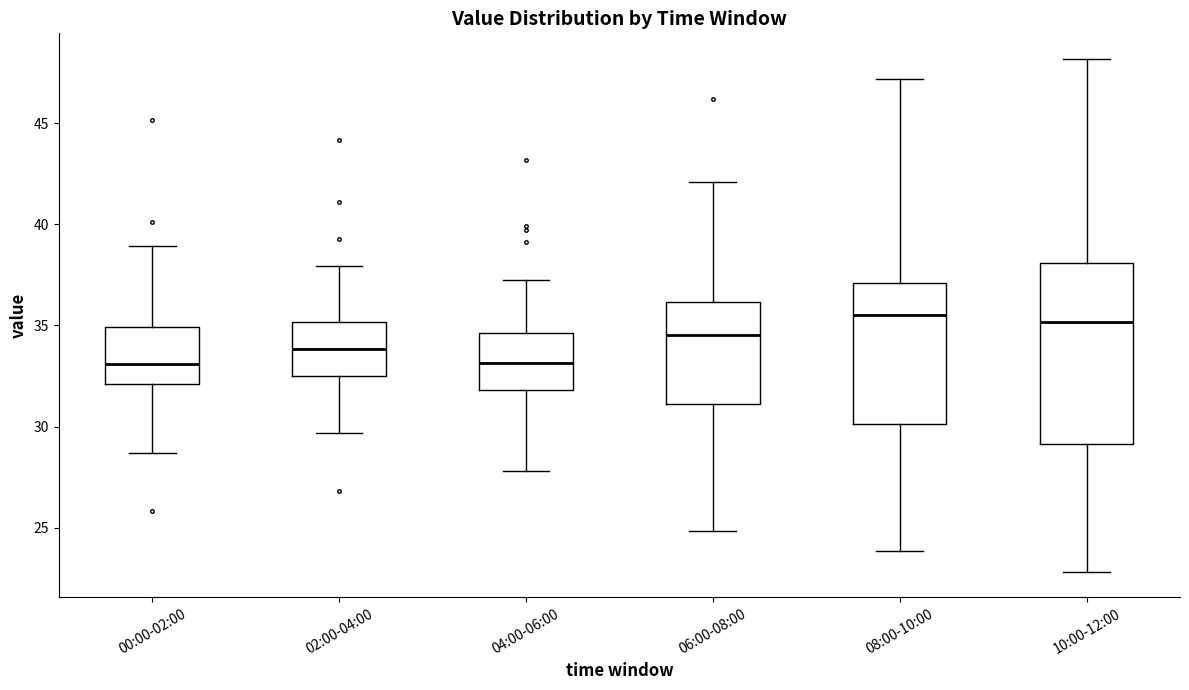

Reading left to right, read every box against the y-axis: the position of its median line, the range the box covers, and the ends of its whiskers. The values are not printed on the chart, so give them approximately, as read against the axis.

00:00-02:00: median 33.0, box 32.0 to 35.0, whiskers 28.5 to 39.0
02:00-04:00: median 34.0, box 32.5 to 35.0, whiskers 29.5 to 38.0
04:00-06:00: median 33.0, box 32.0 to 34.5, whiskers 28.0 to 37.5
06:00-08:00: median 34.5, box 31.0 to 36.0, whiskers 25.0 to 42.0
08:00-10:00: median 35.5, box 30.0 to 37.0, whiskers 24.0 to 47.0
10:00-12:00: median 35.0, box 29.0 to 38.0, whiskers 23.0 to 48.0